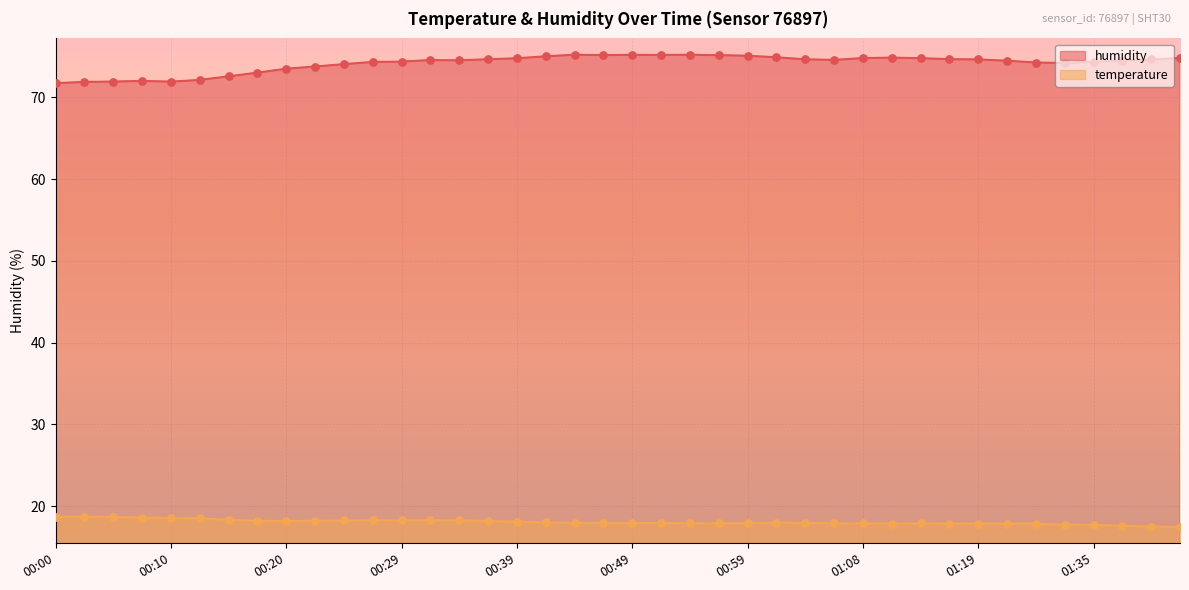

Is the value of humidity at 01:37 greater than the value of temperature at 00:24?

Yes